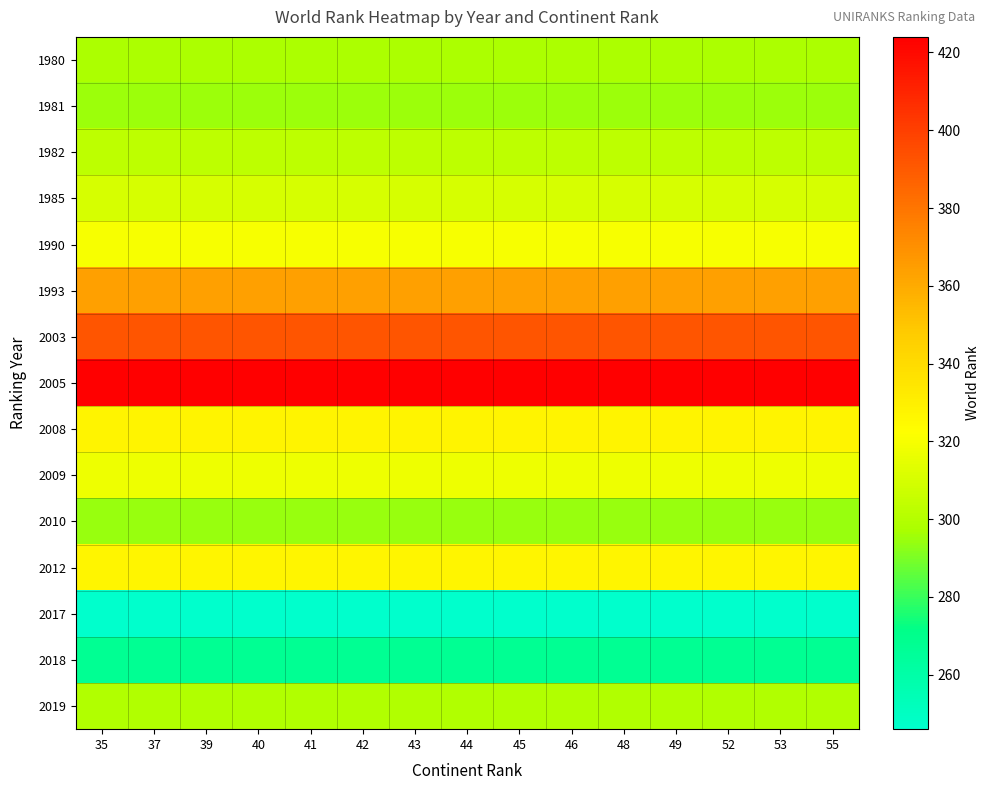

At how many categories does at least one series exceed 328?

15